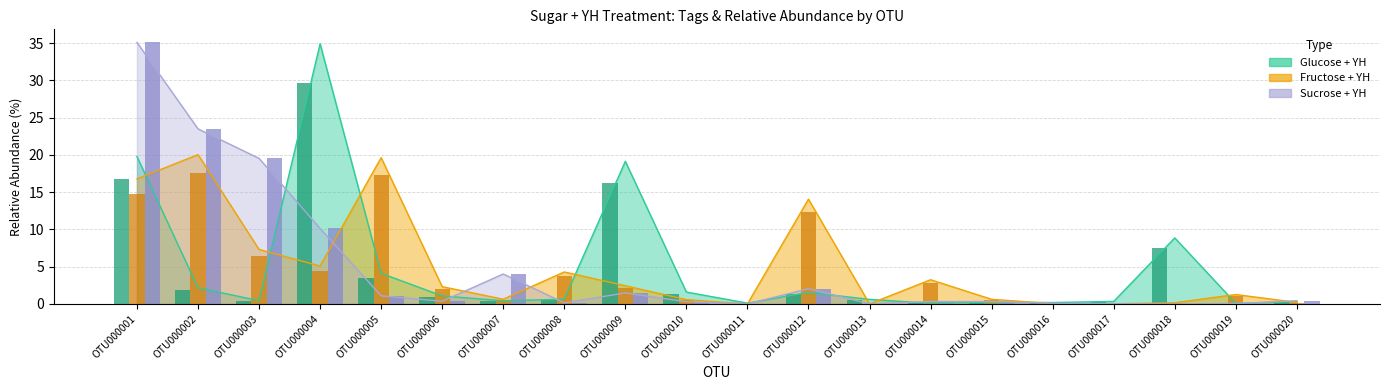

Reading right to left, what are all the values shown in this chart?

Glucose + YH tags: 0.3	0.1	7.5	0.3	0.2	0.2	0.1	0.5	1.3	0.1	1.4	16.3	0.5	0.4	0.9	3.5	29.7	0.4	1.8	16.8
Fructose + YH tags: 0.2	1.1	0.1	0.0	0.0	0.6	2.9	0.0	12.4	0.0	0.5	2.1	3.8	0.6	2.0	17.3	4.5	6.4	17.6	14.8
Sucrose +YH tags: 0.4	0.1	0.0	0.0	0.1	0.3	0.3	0.0	2.1	0.0	0.3	1.5	0.1	4.0	0.4	1.1	10.1	19.5	23.5	35.1